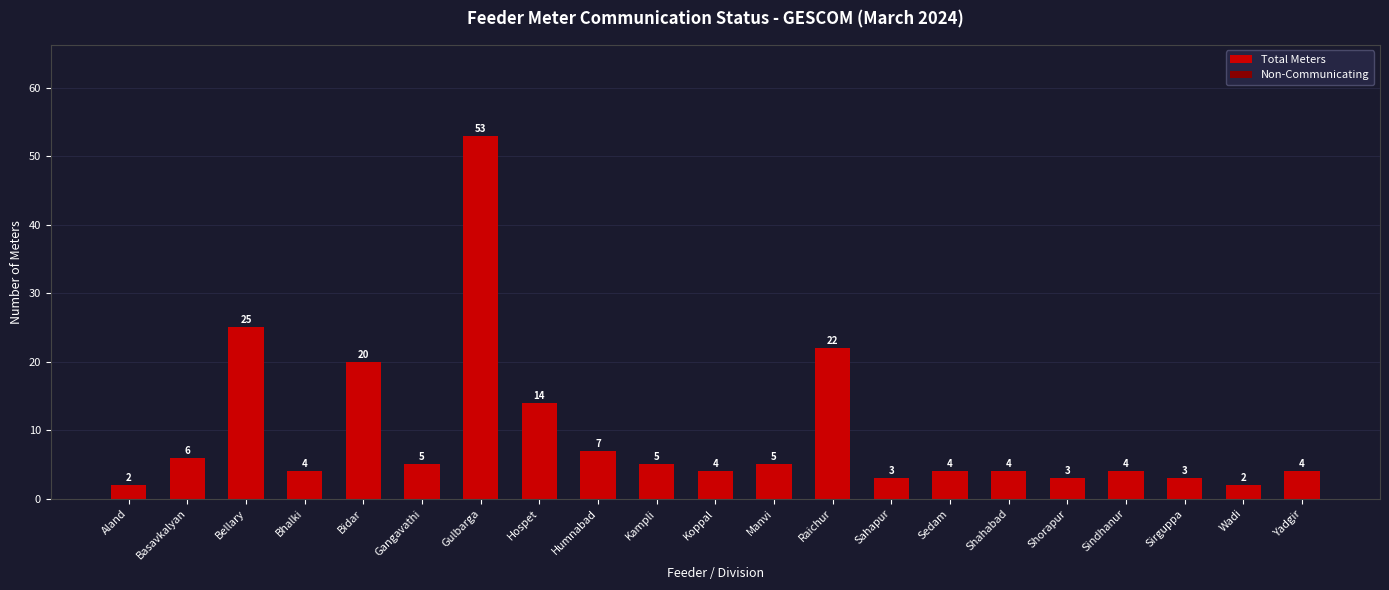

True or false: the data shows 7 at Shahabad.

False